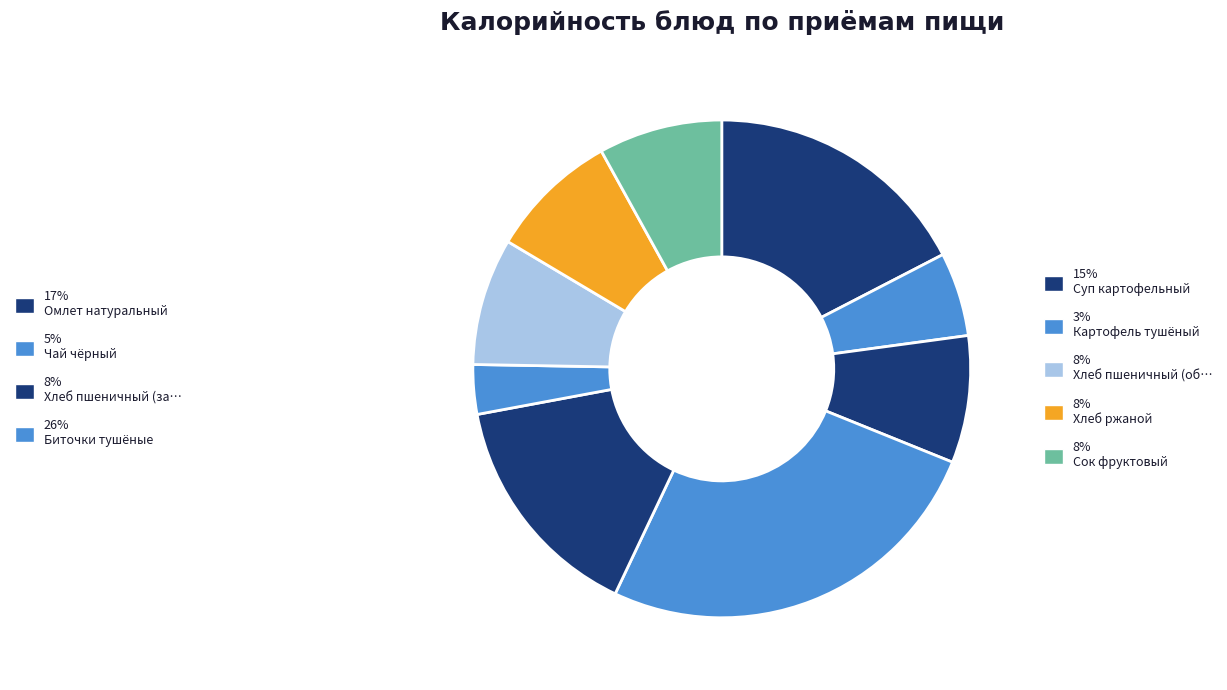

Count the number of slices in the pie.

9